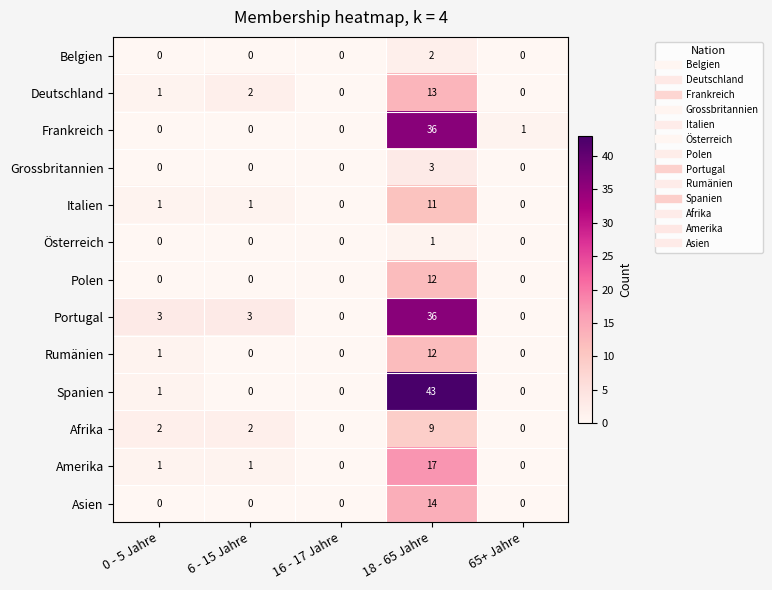

What is the total value across all series at 6 - 15 Jahre?

9